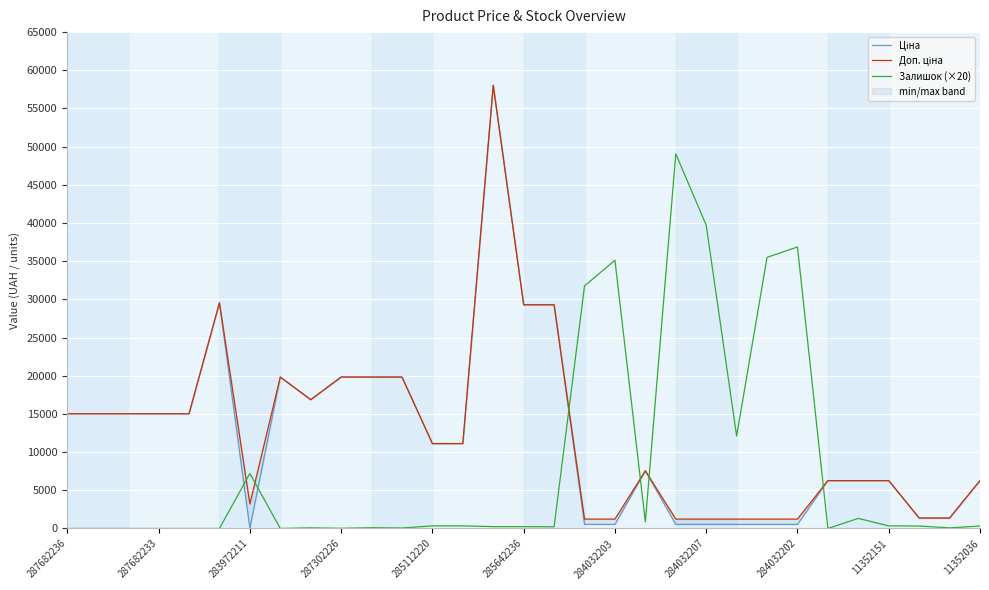

Is it true that Залишок (×20) equals 10377 at 284032203?

False